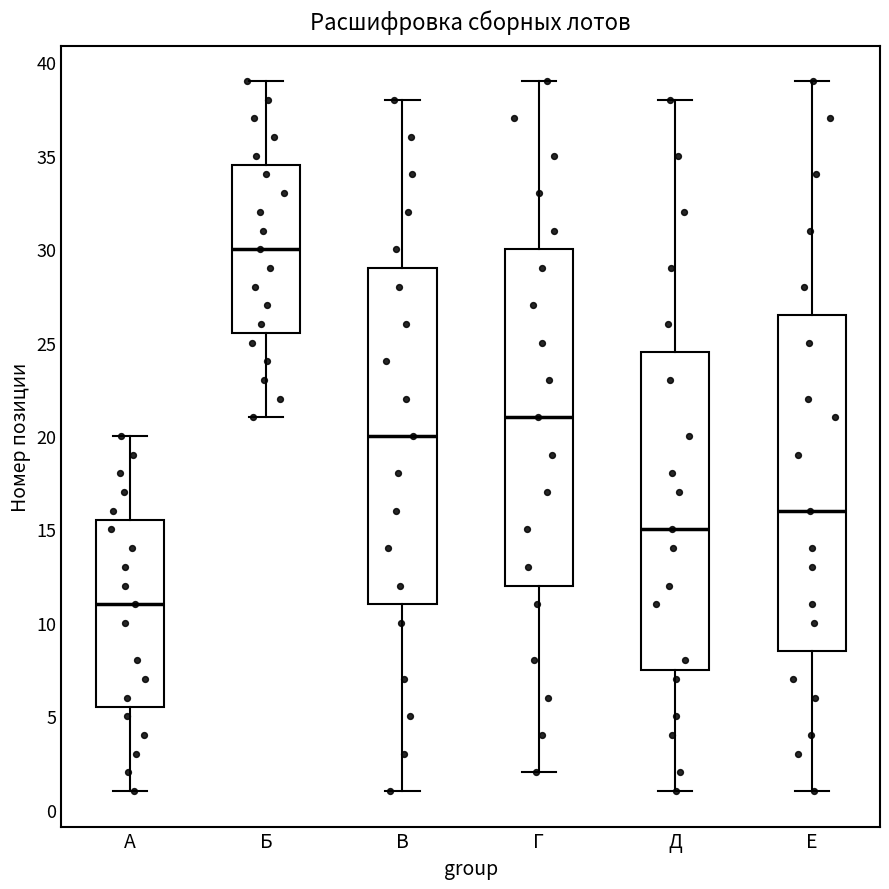

Reading left to right, read every box against the y-axis: the position of its median line, the range the box covers, and the ends of its whiskers. The values are not printed on the chart, so give them approximately, as read against the axis.

А: median 11.0, box 5.5 to 15.5, whiskers 1.0 to 20.0
Б: median 30.0, box 25.5 to 34.5, whiskers 21.0 to 39.0
В: median 20.0, box 11.0 to 29.0, whiskers 1.0 to 38.0
Г: median 21.0, box 12.0 to 30.0, whiskers 2.0 to 39.0
Д: median 15.0, box 7.5 to 24.5, whiskers 1.0 to 38.0
Е: median 16.0, box 8.5 to 26.5, whiskers 1.0 to 39.0